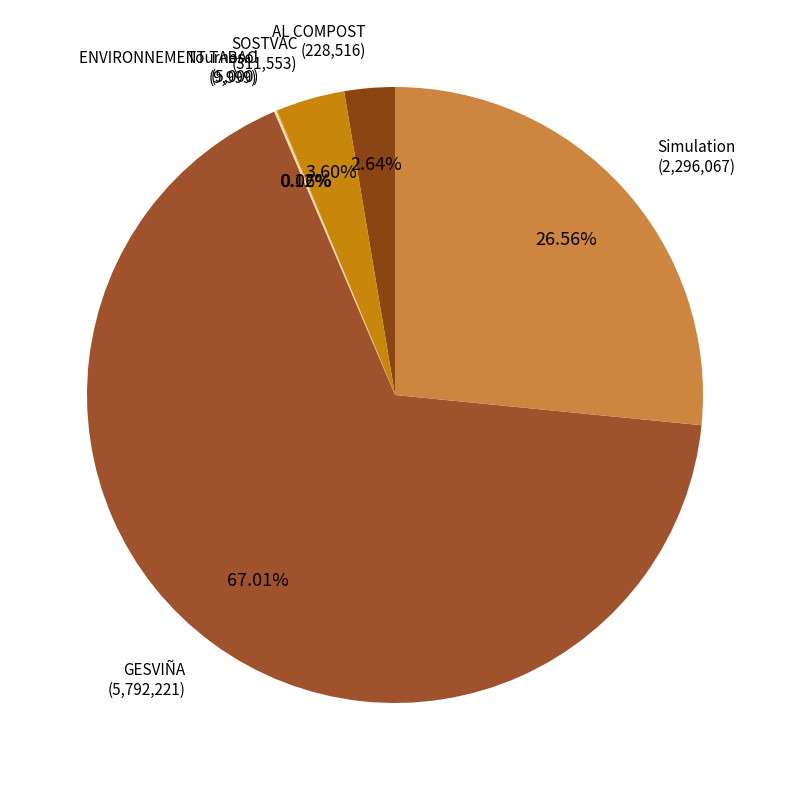

Which slice is the largest?

GESVIÑA